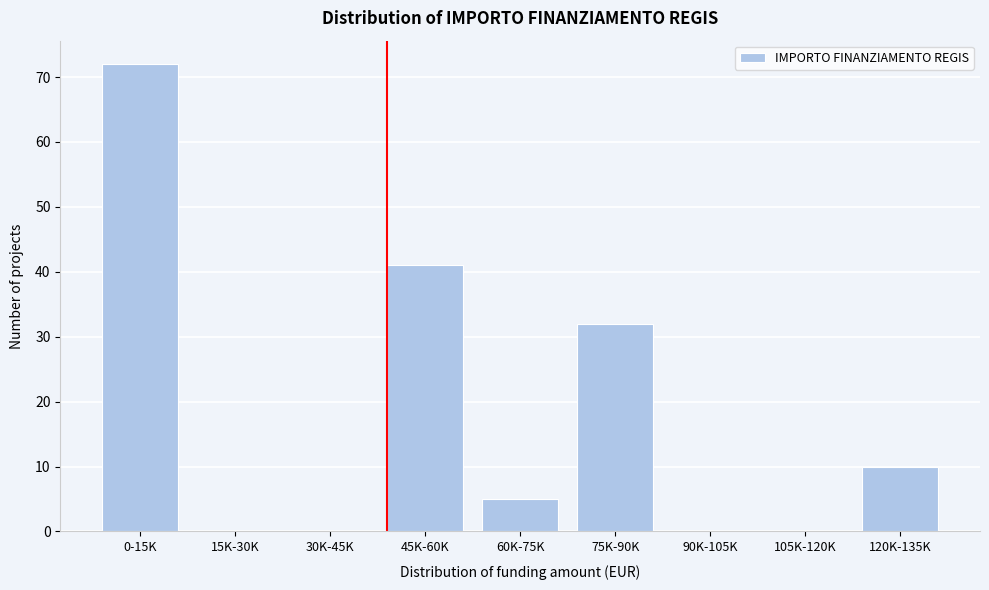

Reading right to left, list all the values displayed in this chart.

120K-135K=10	105K-120K=0	90K-105K=0	75K-90K=32	60K-75K=5	45K-60K=41	30K-45K=0	15K-30K=0	0-15K=72